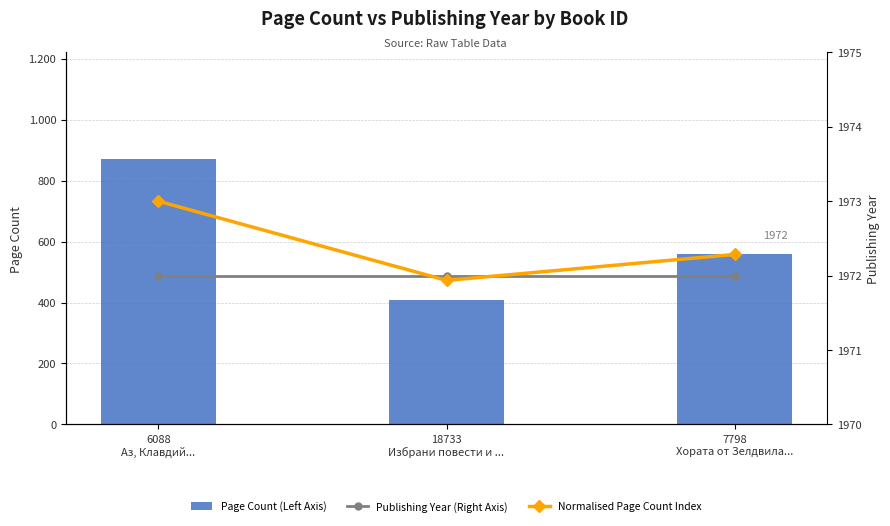

Is it true that Page Count (Left Axis) equals 872.0 at 6088
Аз, Клавдий...?

True